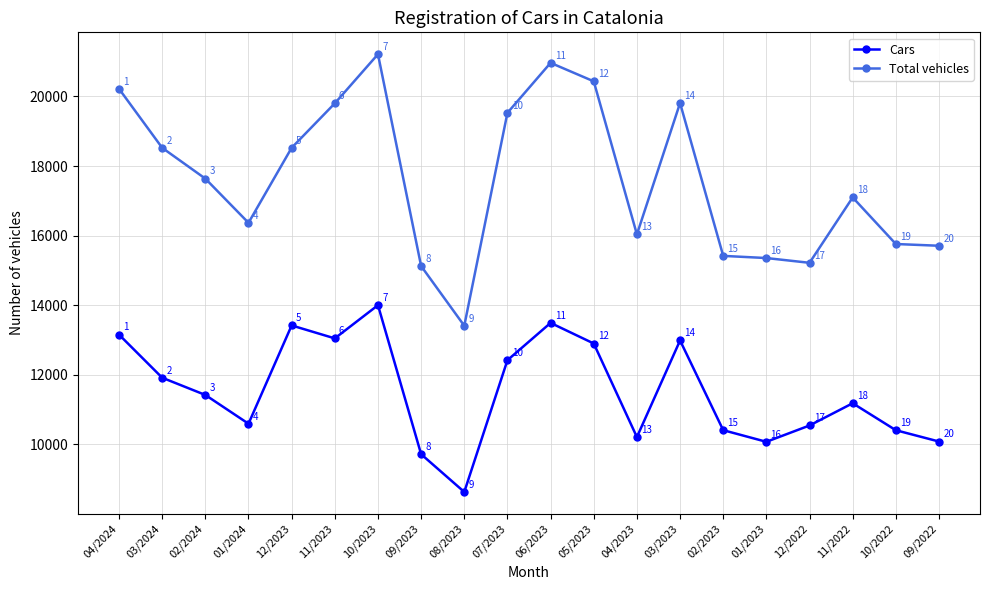

The value of Cars at 03/2024 is 3895. True or false?

False